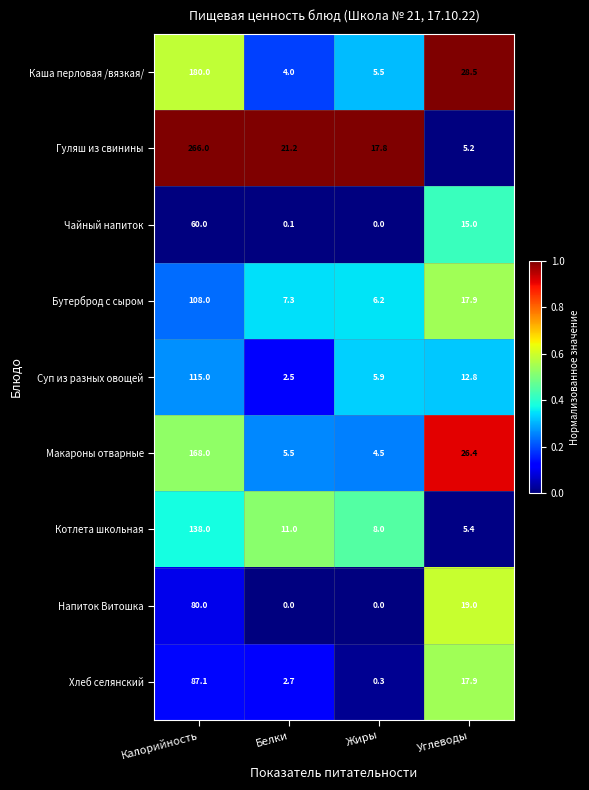

The value of Макароны отварные at Жиры is 4.5. True or false?

True